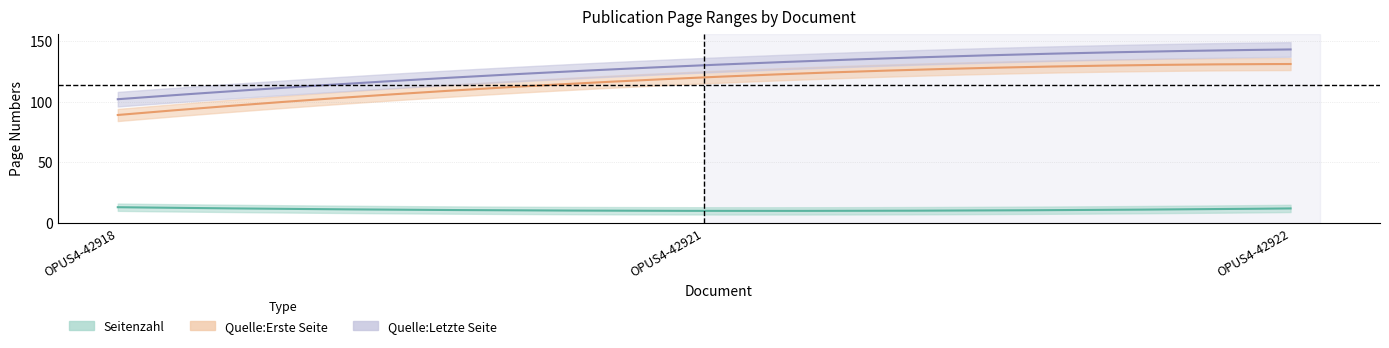

Is this an area chart (filled region under the line)?

No